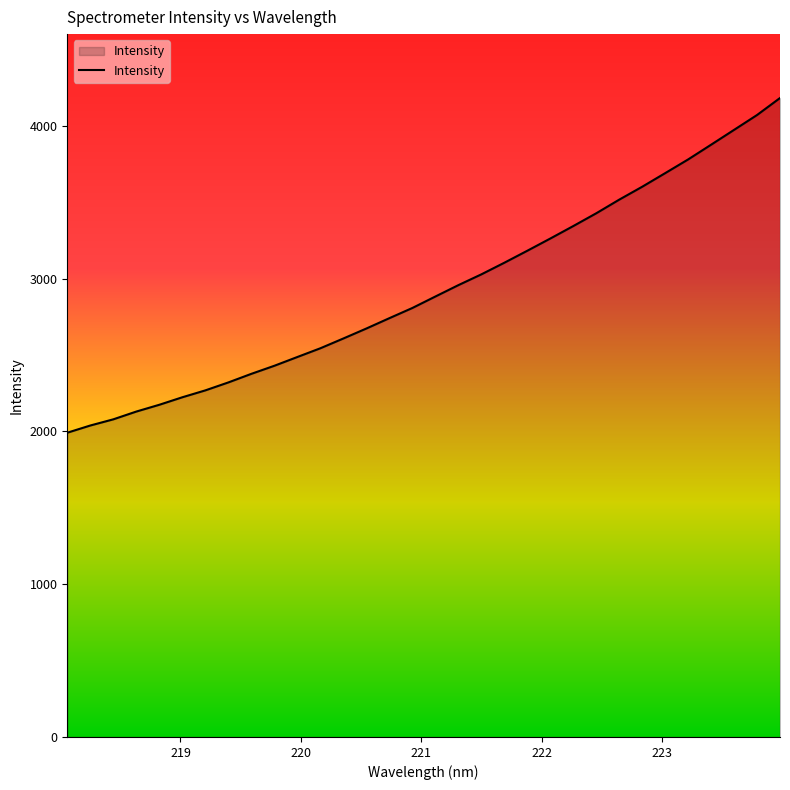

What is the smallest value displayed?

1990.9